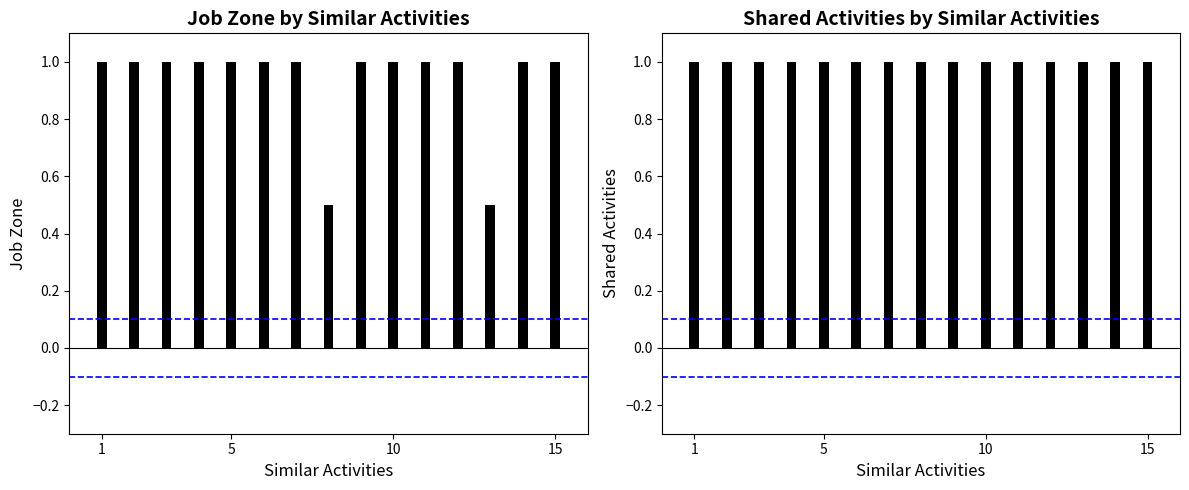

Which category has the highest value across all series?

1